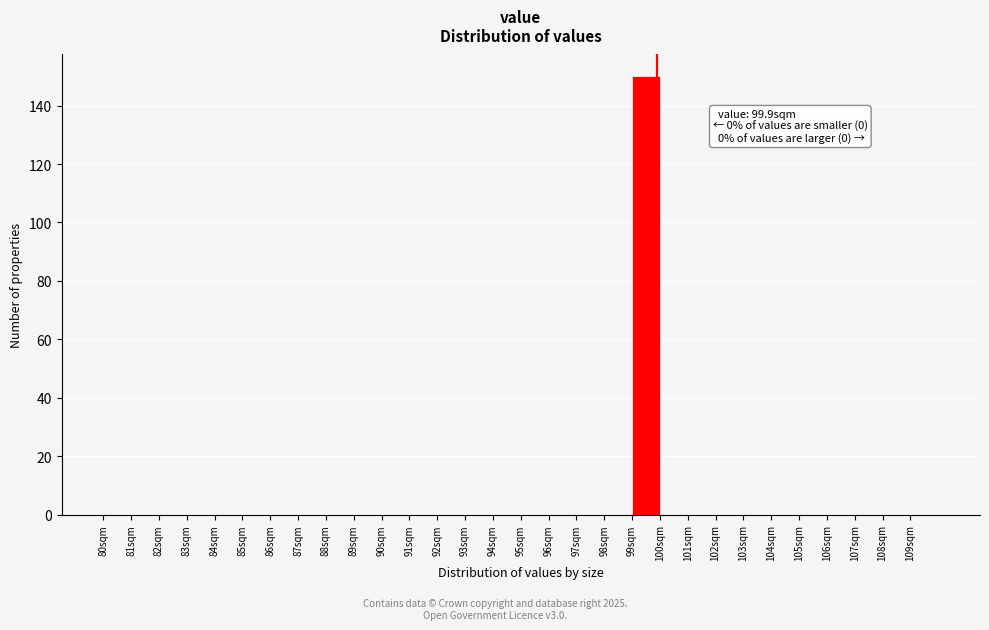

Over which range of the x-axis is the bar tallest?

99 to 100